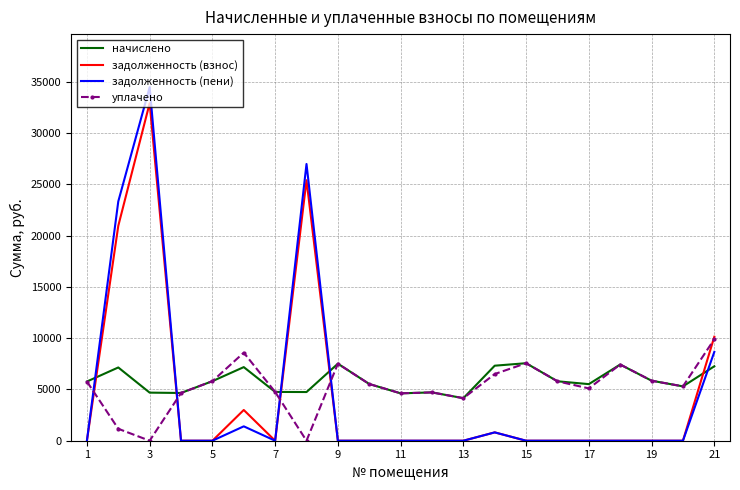

What is the maximum value for начислено?

7557.2